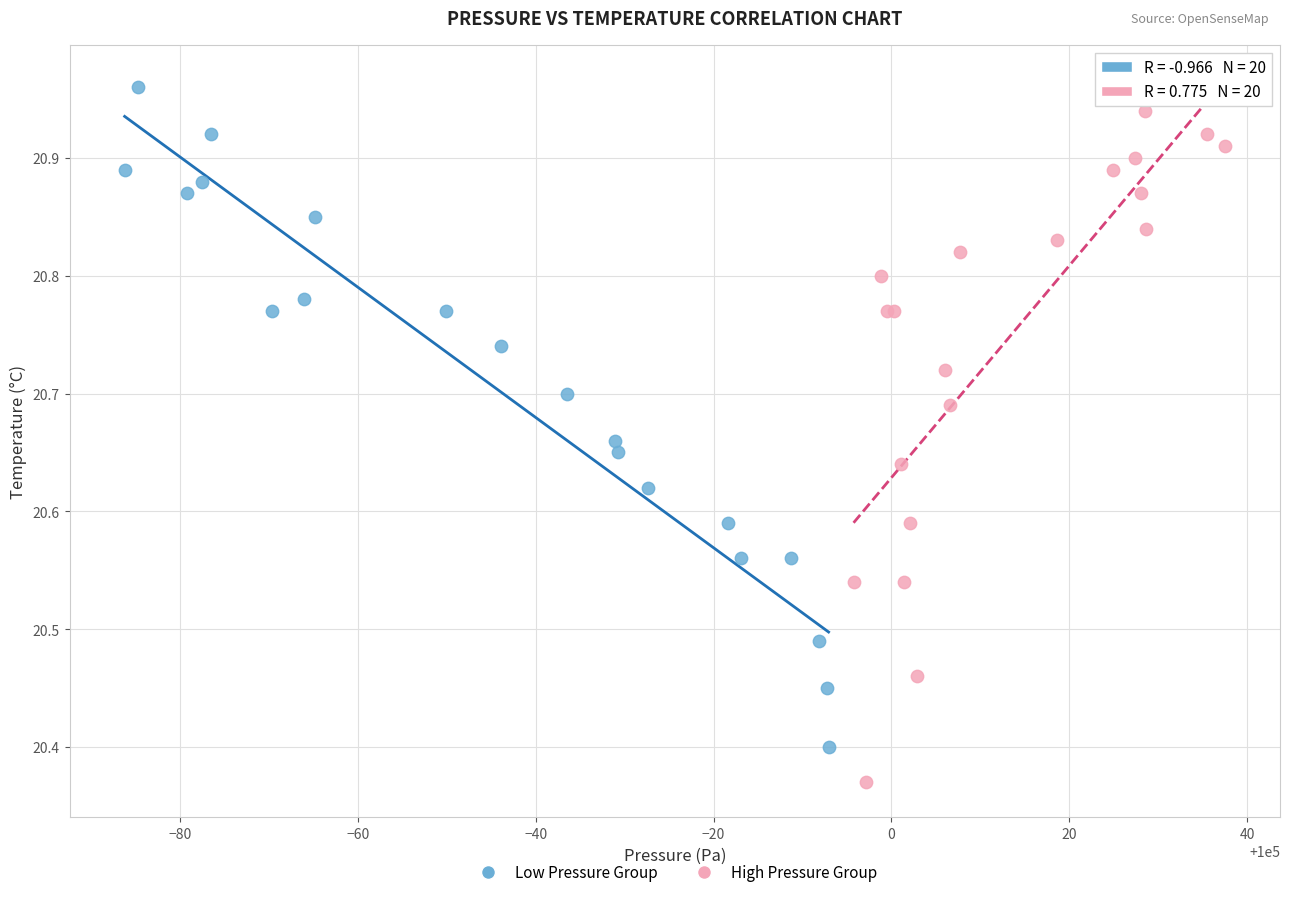

Which series reaches the minimum Y coordinate?

High Pressure Group